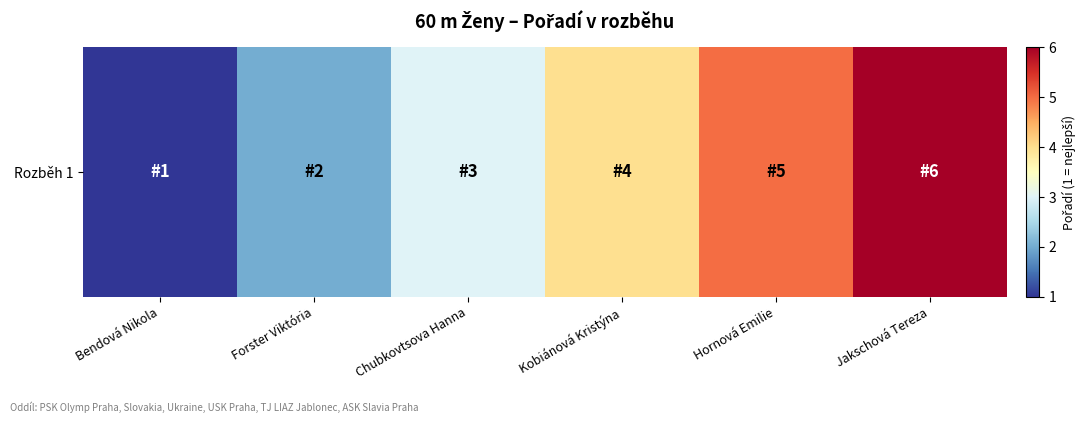

Where is the data nearest to the value 3?

Chubkovtsova Hanna